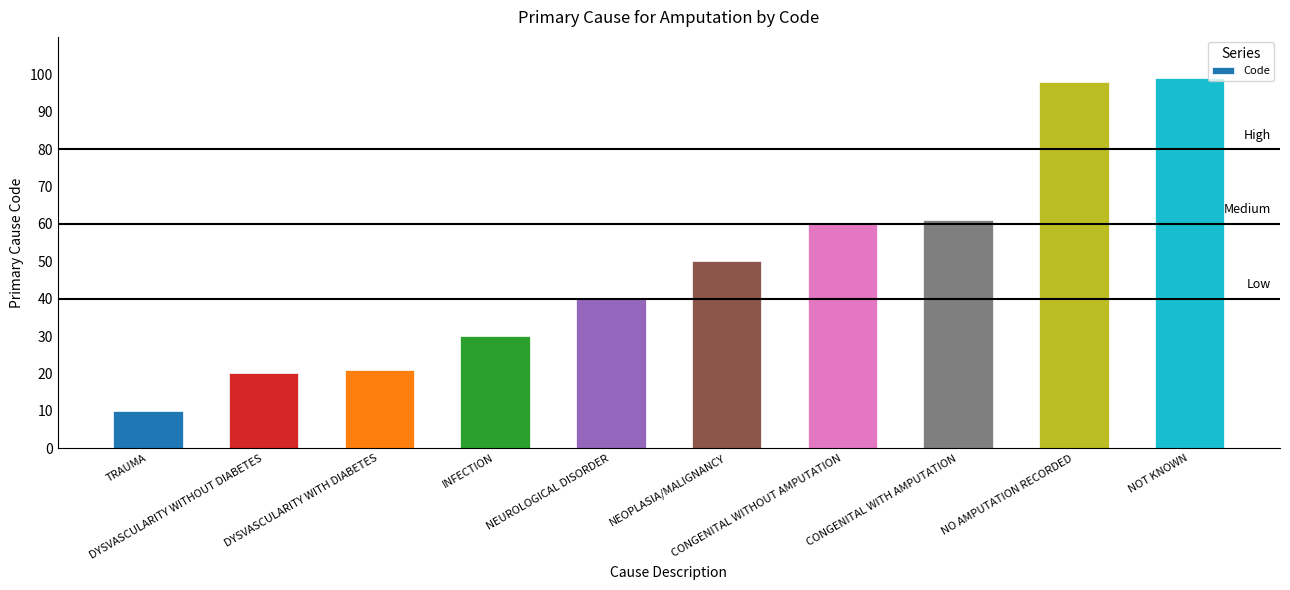

How many categories are shown in the chart?

10